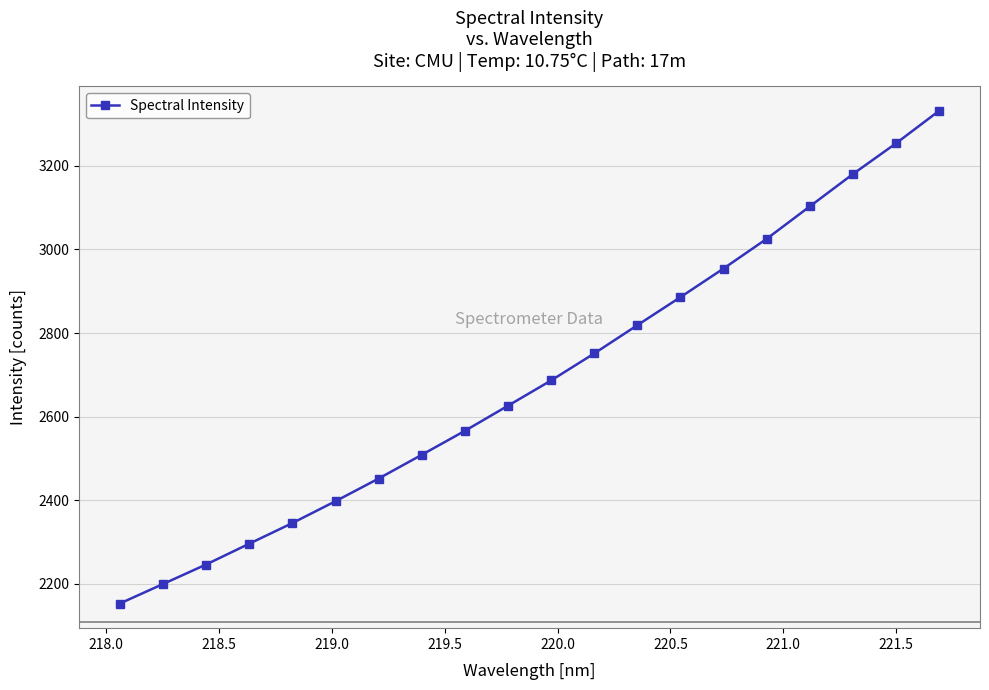

Count the number of categories in the chart.

20